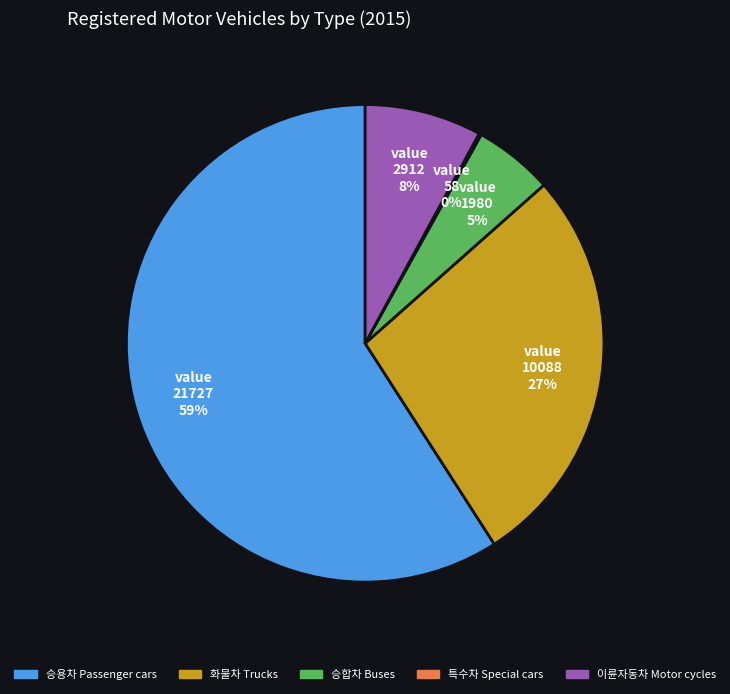

To the nearest percent, what is the average slice percentage?

20%